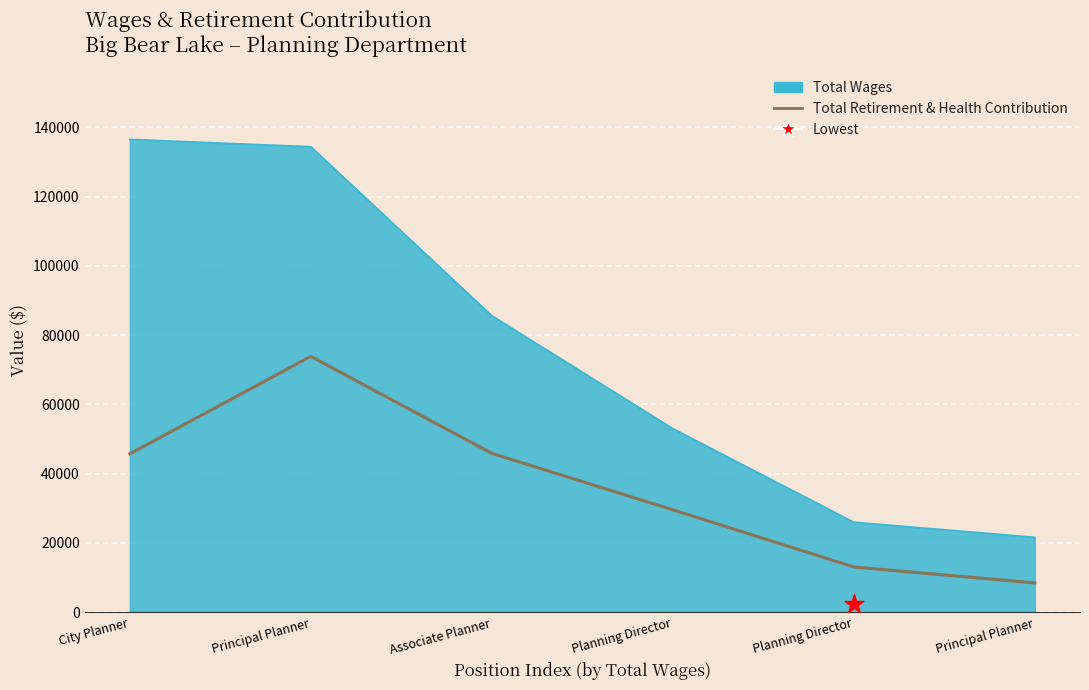

What is the change in value from City Planner to Planning Director?

-32669.5